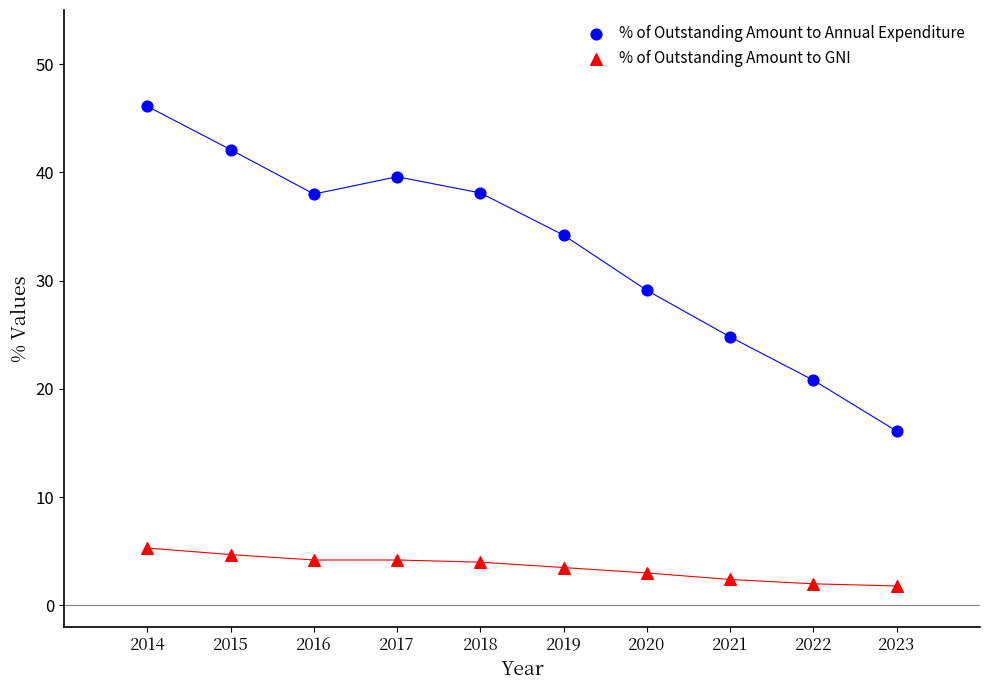

Which series has the largest Y range (max minus min)?

% of Outstanding Amount to Annual Expenditure